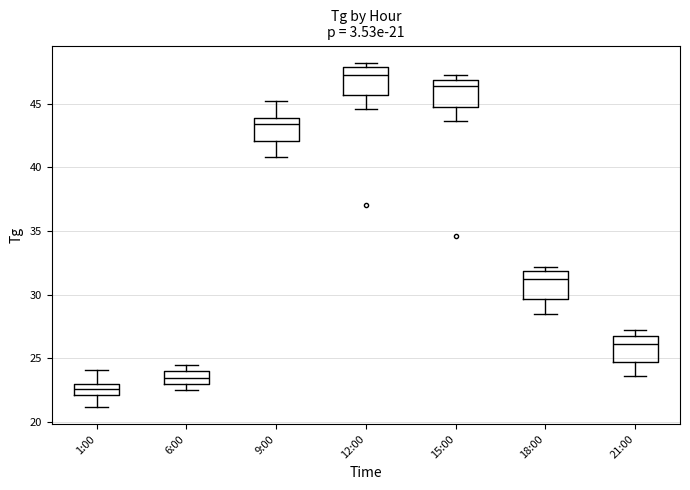

Which box's median line is the highest?

12:00